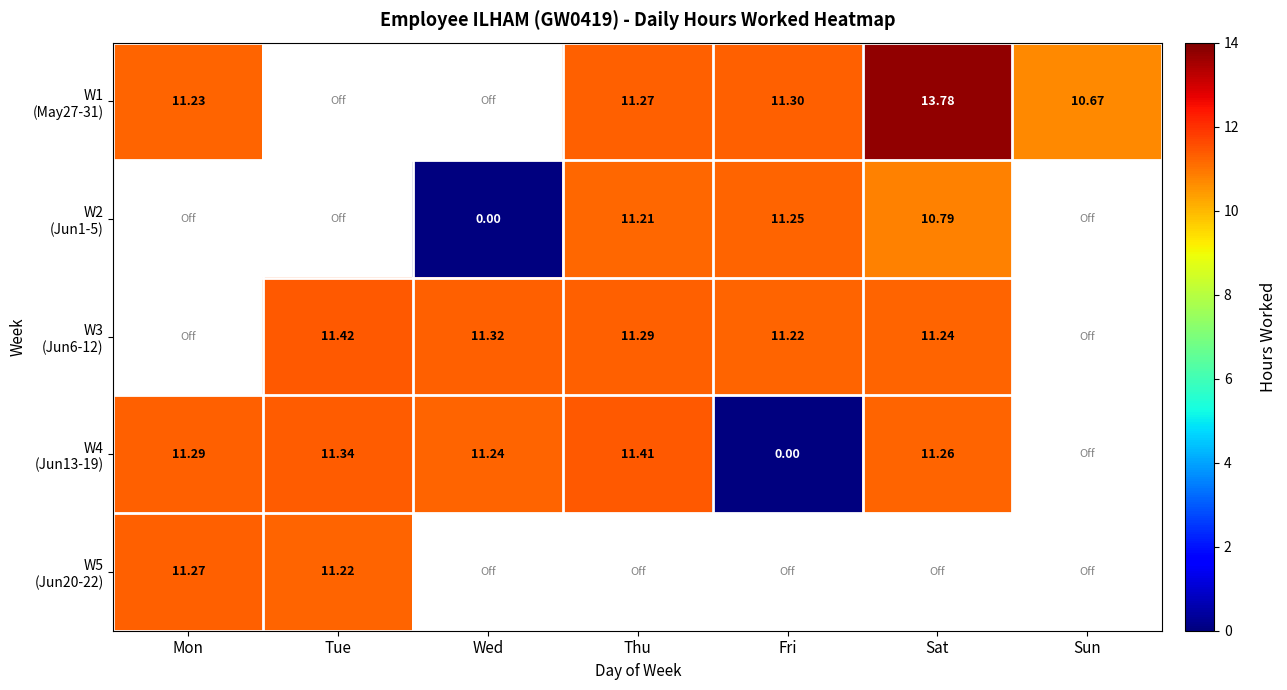

Which series changed the most between Thu and Fri?

W4 (Jun13-19)